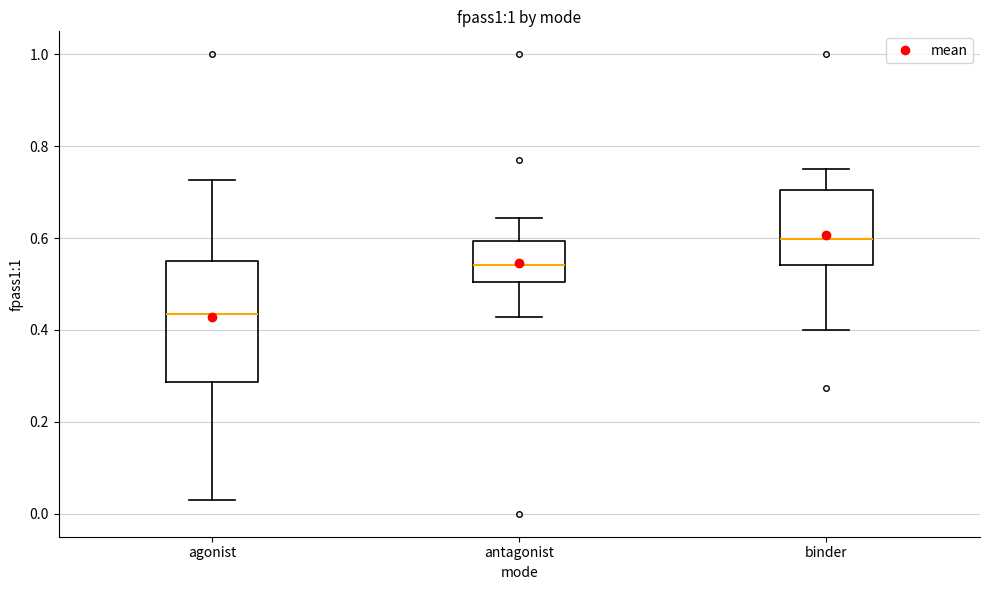

Reading left to right, transcribe this box plot: for each box, give where its median line is, the range the box spans, and where its two whiskers end, as read against the y-axis. The values are not printed on the chart, so give them approximately, as read against the axis.

agonist: median 0.44, box 0.28 to 0.56, whiskers 0.04 to 0.72
antagonist: median 0.54, box 0.50 to 0.60, whiskers 0.42 to 0.64
binder: median 0.60, box 0.54 to 0.70, whiskers 0.40 to 0.76